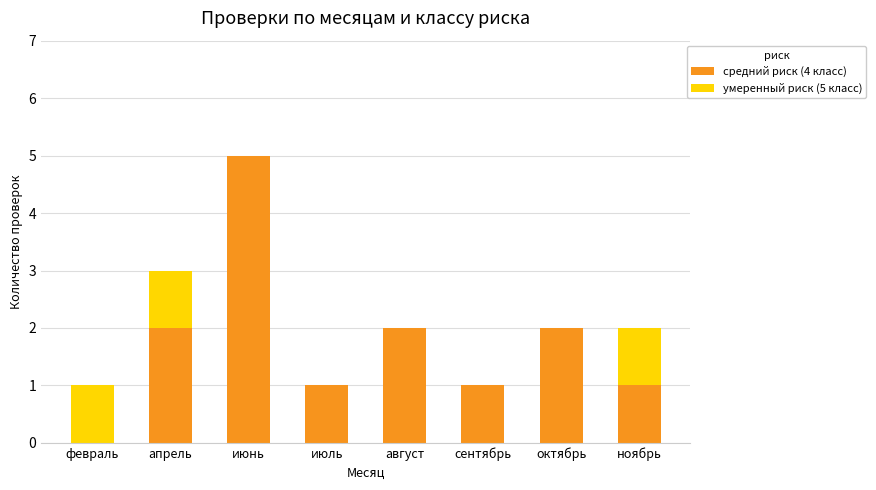

Reading left to right, list the values for the средний риск (4 класс) series.

февраль=0	апрель=2	июнь=5	июль=1	август=2	сентябрь=1	октябрь=2	ноябрь=1